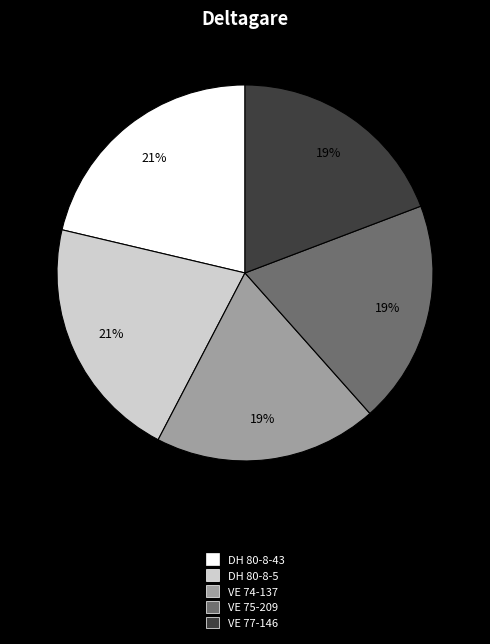

Does VE 77-146 represent more than half of the total?

No